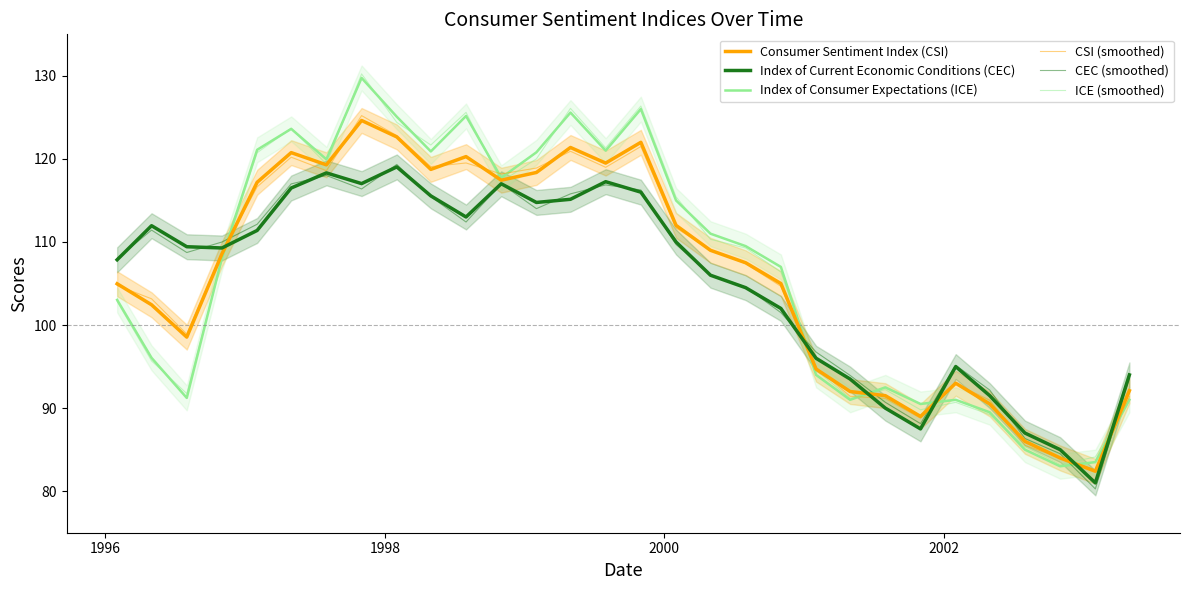

Reading left to right, what are all the values shown in this chart?

Consumer Sentiment Index (CSI): 105.0	102.4	98.5	108.6	117.2	120.8	119.3	124.6	122.7	118.7	120.3	117.4	118.4	121.4	119.5	122.0	112.0	109.0	107.5	105.0	94.7	92.0	91.5	89.0	93.0	90.5	86.0	84.0	82.4	92.1
Index of Current Economic Conditions (CEC): 107.9	112.0	109.4	109.3	111.4	116.5	118.3	117.0	119.0	115.5	113.0	117.0	114.8	115.1	117.3	116.0	110.0	106.0	104.5	102.0	96.0	93.5	90.0	87.5	95.0	91.5	87.0	85.0	81.0	94.0
Index of Consumer Expectations (ICE): 103.0	96.0	91.2	108.1	121.1	123.6	120.0	129.8	125.1	120.9	125.2	117.7	120.8	125.6	121.0	126.0	115.0	111.0	109.5	107.0	94.0	91.0	92.5	90.5	91.0	89.5	85.0	83.0	83.5	91.0
CSI (smoothed): 104.8	103.2	98.9	108.7	116.6	120.2	118.6	125.2	122.8	119.1	119.5	118.2	118.9	120.9	119.0	121.5	111.7	109.0	107.4	104.7	94.9	91.4	91.2	88.8	92.9	91.0	85.5	84.0	82.5	91.4
CEC (smoothed): 108.0	111.4	108.7	110.0	112.1	117.0	118.0	116.4	119.3	115.5	112.4	117.0	114.0	115.8	116.9	116.3	109.7	106.0	104.6	101.5	96.8	93.9	90.7	88.1	95.2	92.2	86.3	84.5	80.3	93.7
ICE (smoothed): 102.9	95.7	91.8	107.9	120.7	123.7	119.4	130.2	124.4	121.7	125.6	117.2	120.0	126.1	121.3	126.4	115.4	110.3	109.3	106.4	94.6	91.2	92.2	89.8	90.7	89.2	85.4	83.2	84.1	91.0